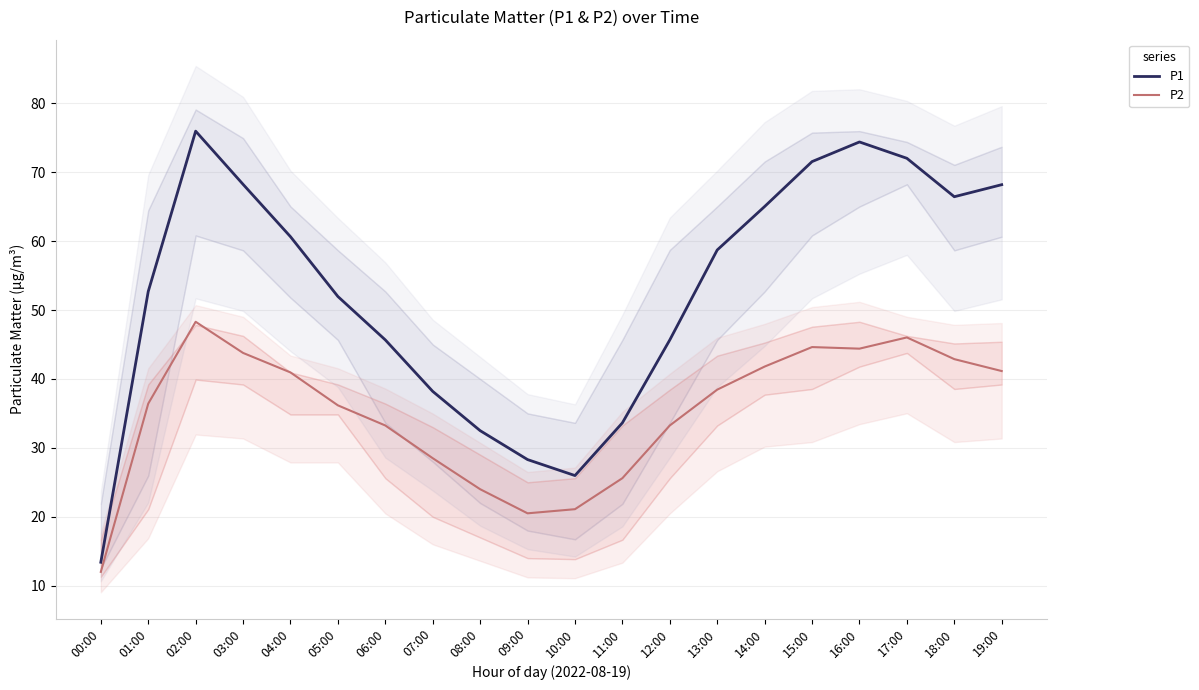

What is the lowest value of the P2 series?

12.0